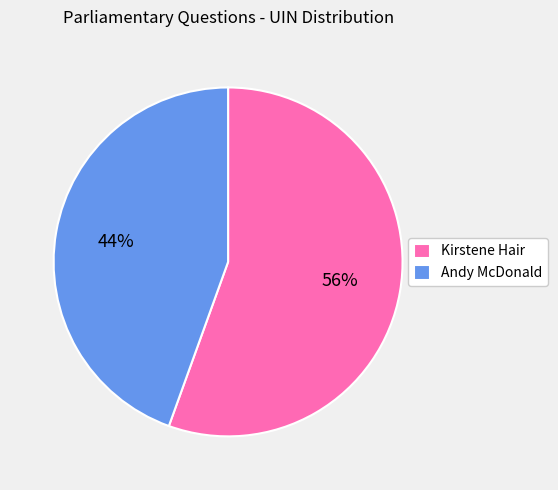

What percentage is the Kirstene Hair slice, to the nearest percent?

56%